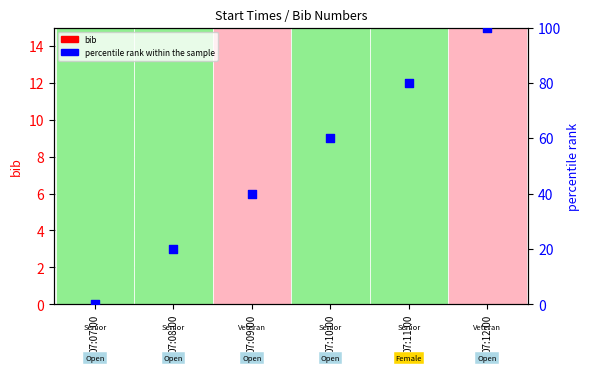

At which category is the sum across all series the highest?

07:12:00